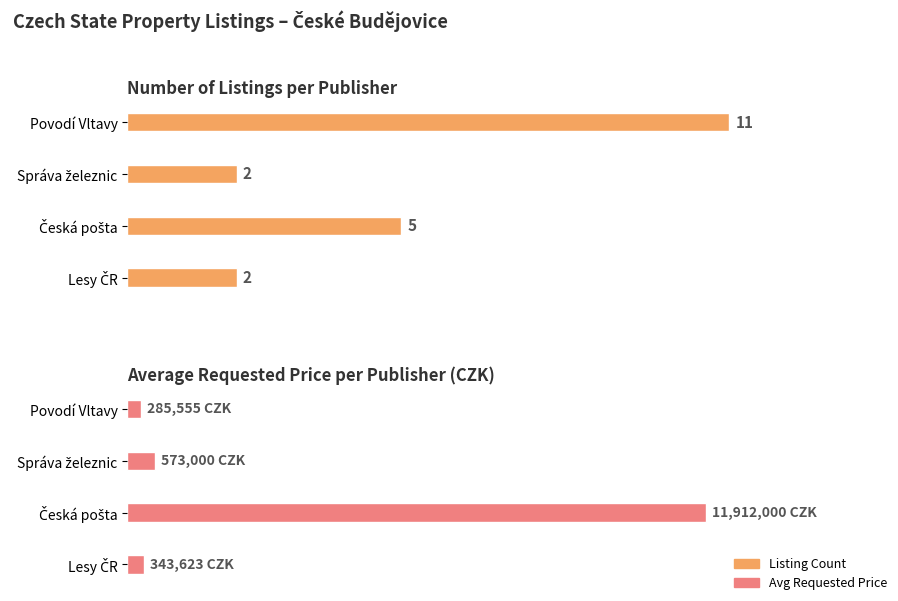

True or false: Listing Count has a value of 5.0 at Česká pošta.

True